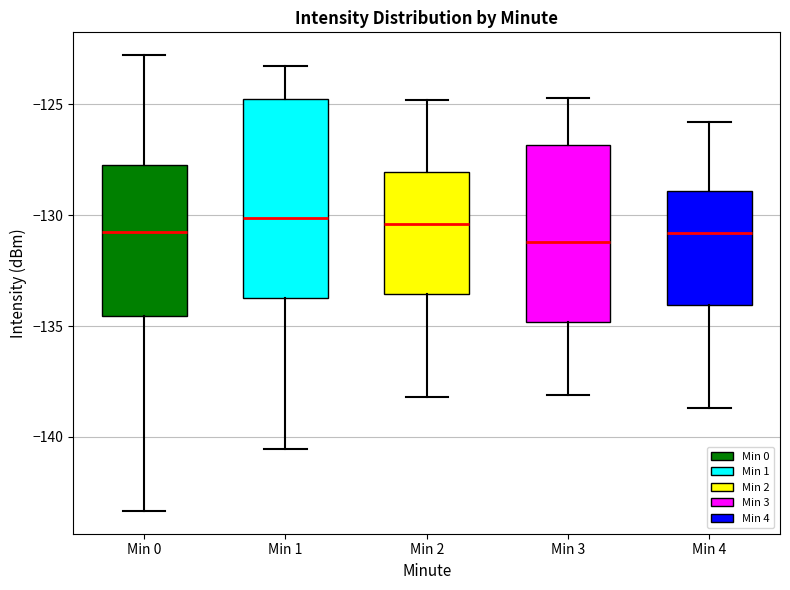

Reading left to right, read every box against the y-axis: the position of its median line, the range the box covers, and the ends of its whiskers. The values are not printed on the chart, so give them approximately, as read against the axis.

Min 0: median -130.5, box -134.5 to -127.5, whiskers -143.5 to -123.0
Min 1: median -130.0, box -134.0 to -125.0, whiskers -140.5 to -123.5
Min 2: median -130.5, box -133.5 to -128.0, whiskers -138.0 to -125.0
Min 3: median -131.0, box -135.0 to -127.0, whiskers -138.0 to -124.5
Min 4: median -131.0, box -134.0 to -129.0, whiskers -138.5 to -126.0